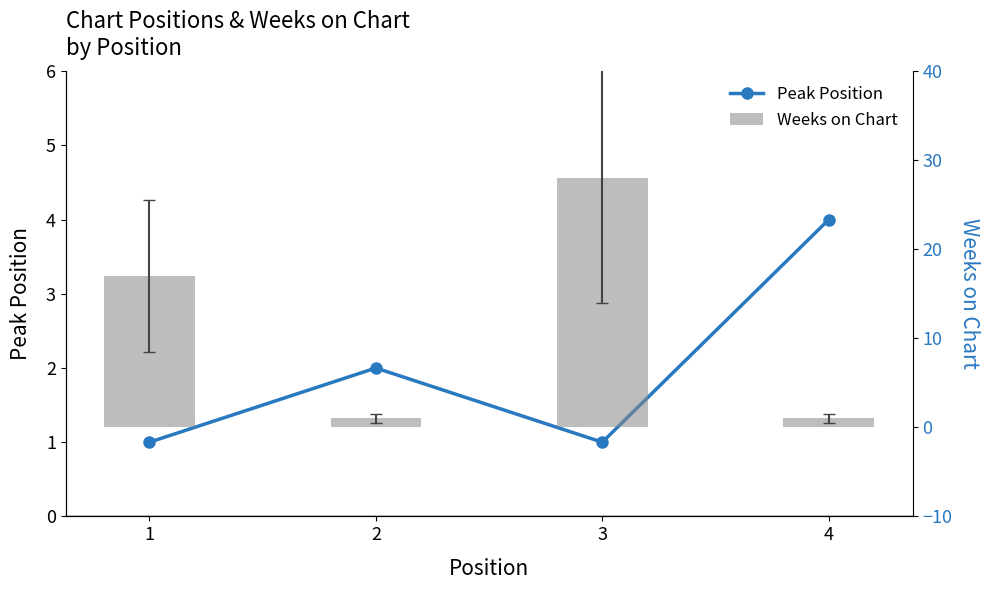

Between 4 and 3, which is larger?

4